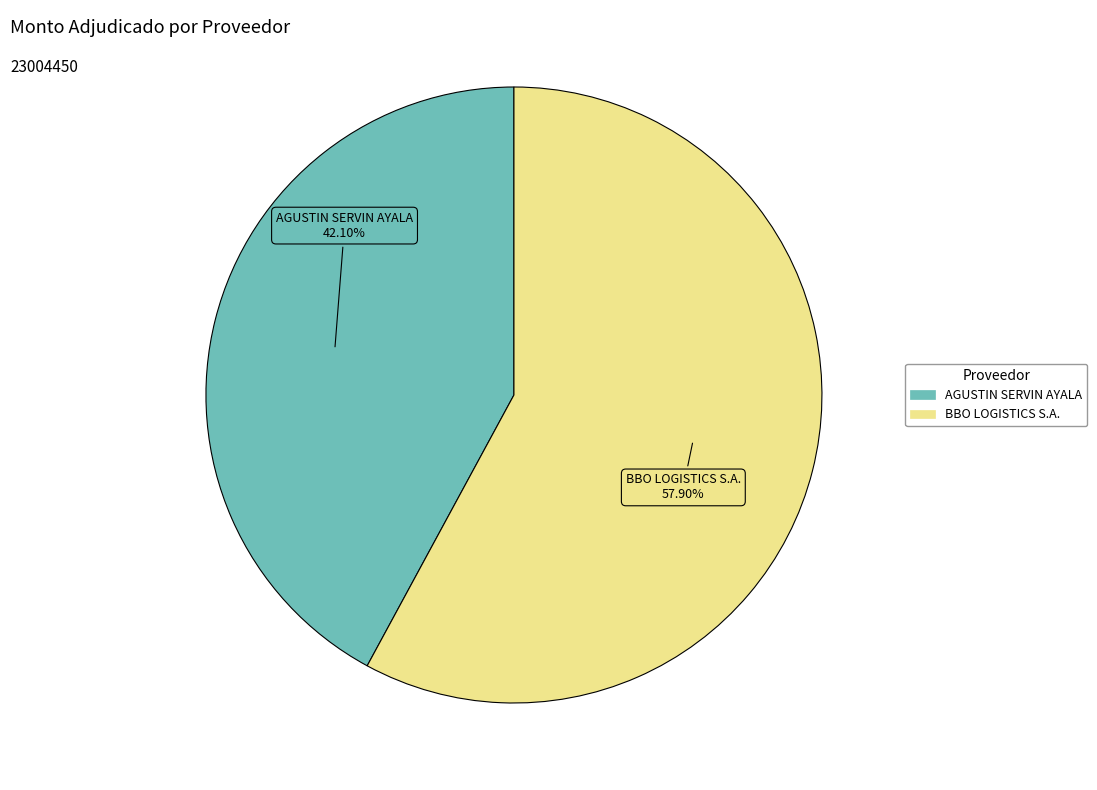

Rank the categories by value from highest to lowest.

BBO LOGISTICS S.A., AGUSTIN SERVIN AYALA